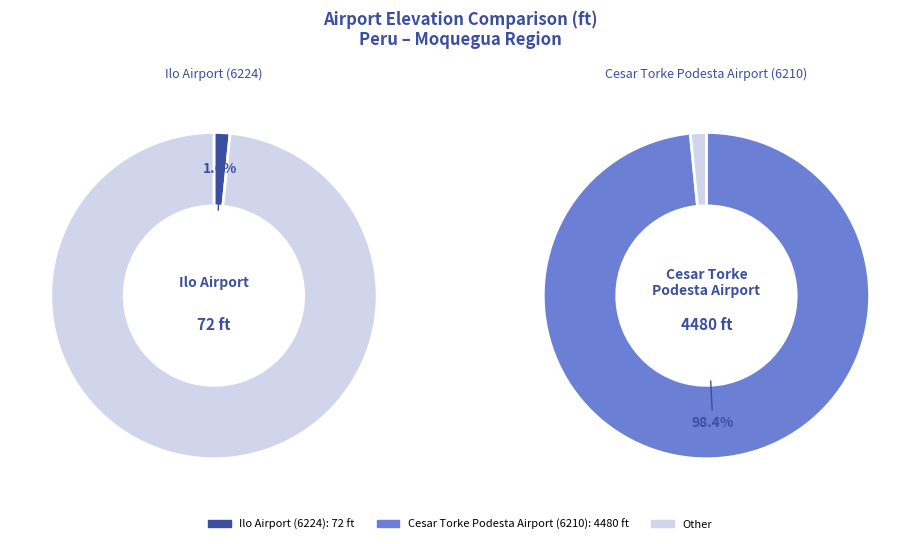

Count the number of slices in the pie.

2